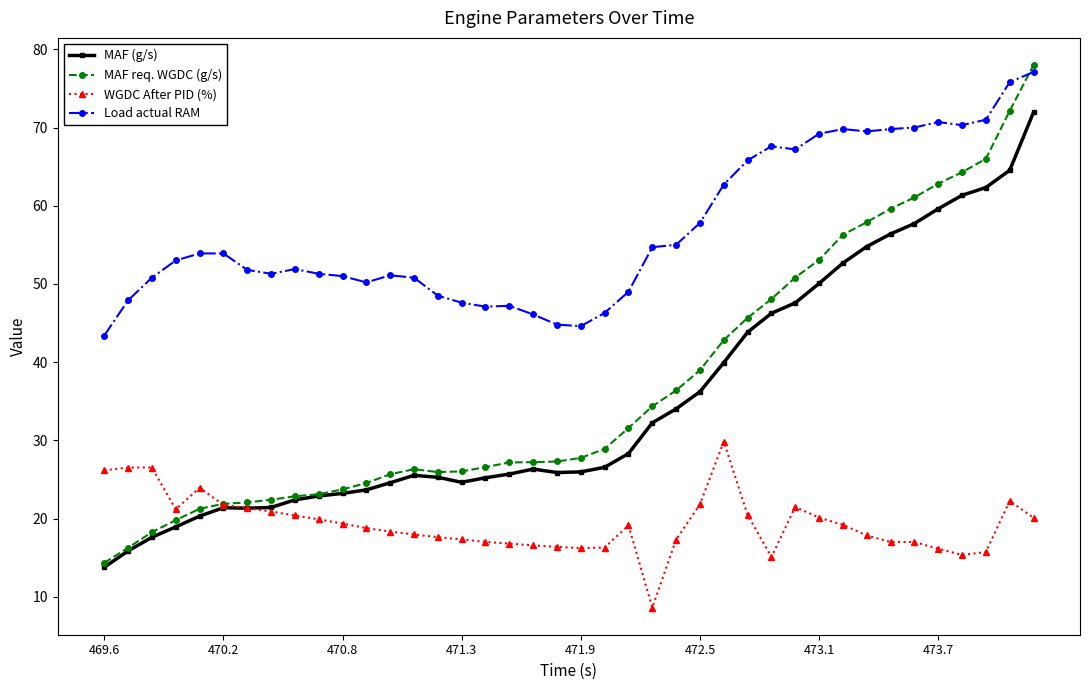

What are all the series names shown in the legend?

MAF (g/s), MAF req. WGDC (g/s), WGDC After PID (%), Load actual RAM